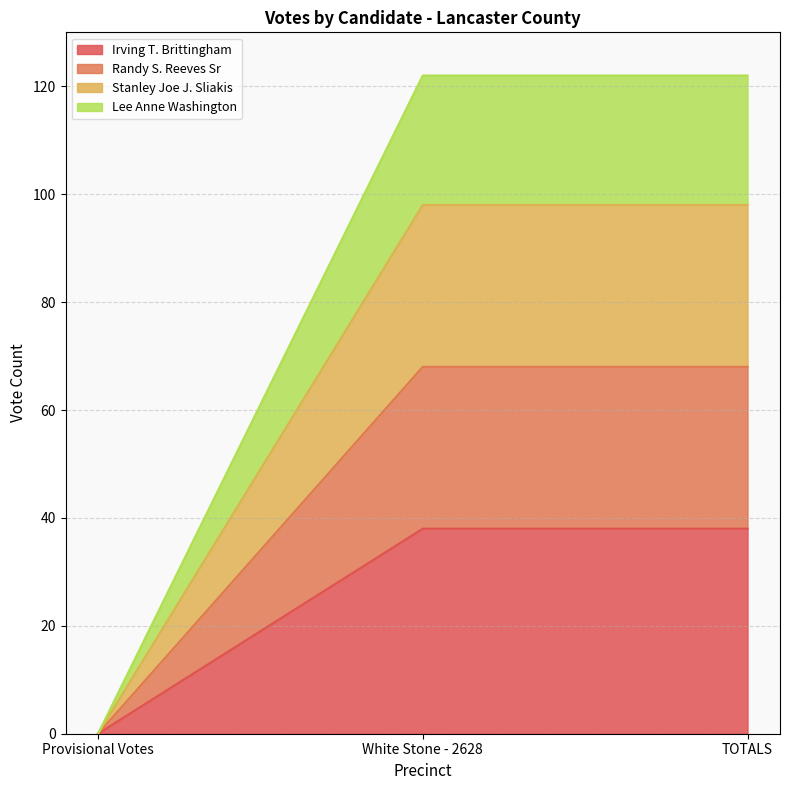

At how many categories does at least one series exceed 9?

2